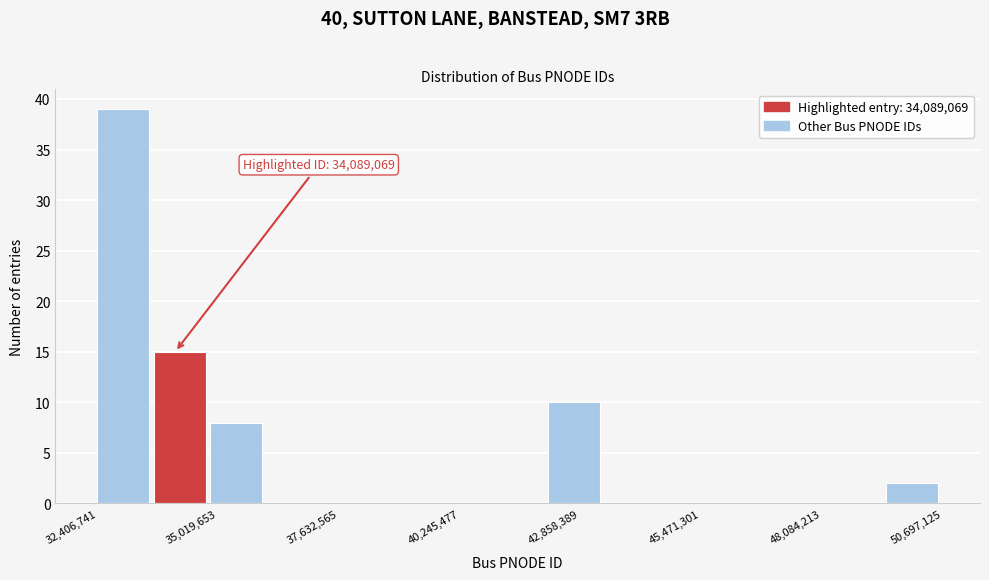

Around what value on the x-axis is the tallest bar? Give the approximate position of its centre, as read against the axis.

33000000